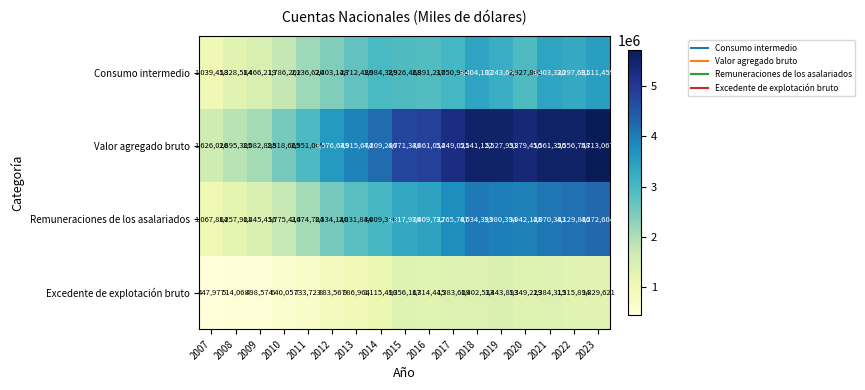

At 2023, list the series in order from smallest to largest.

Excedente de explotación bruto, Consumo intermedio, Remuneraciones de los asalariados, Valor agregado bruto